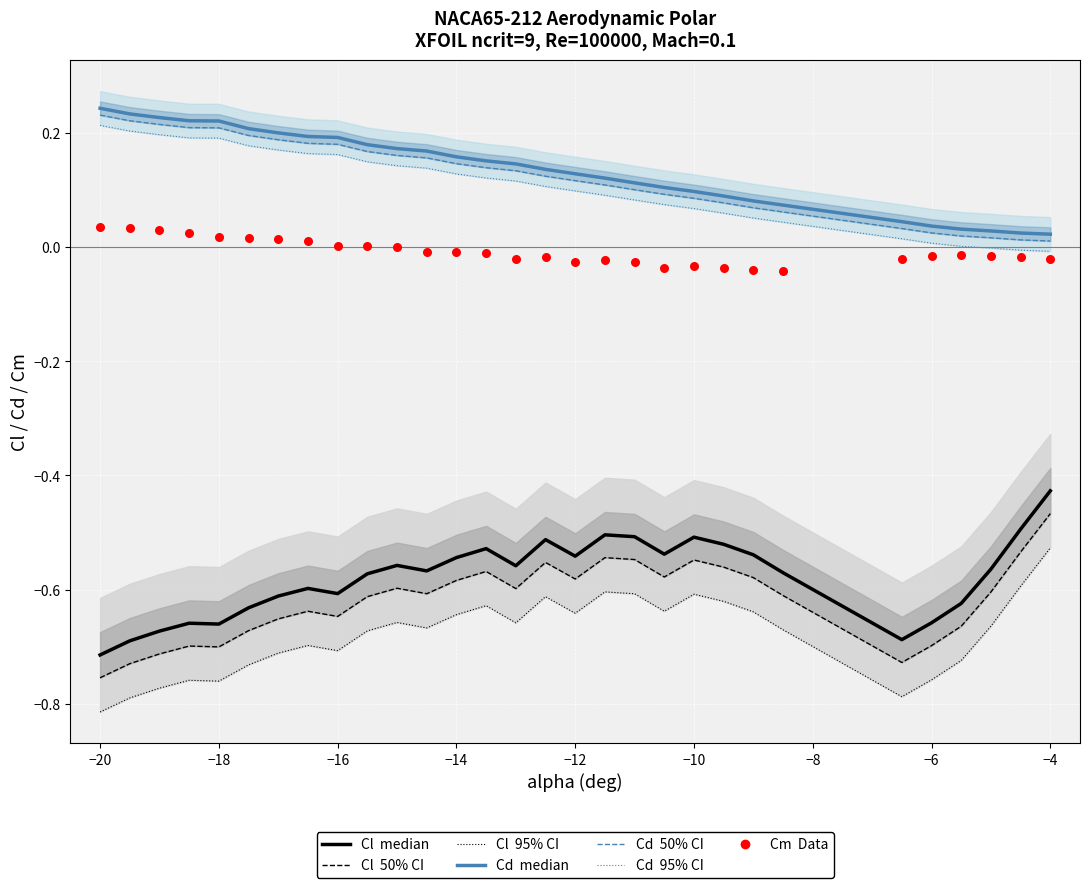

Which series has the largest Y range (max minus min)?

Cl